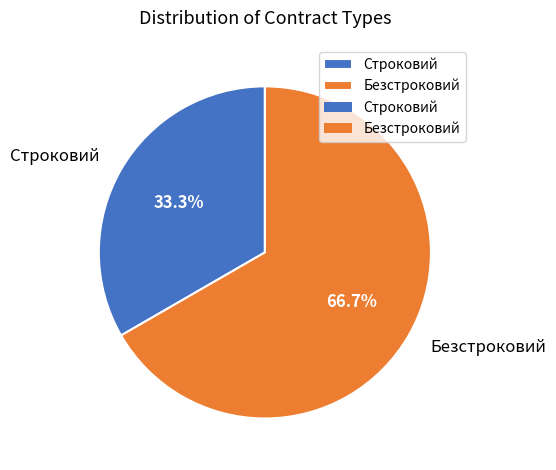

Which category has the biggest portion of the pie?

Безстроковий